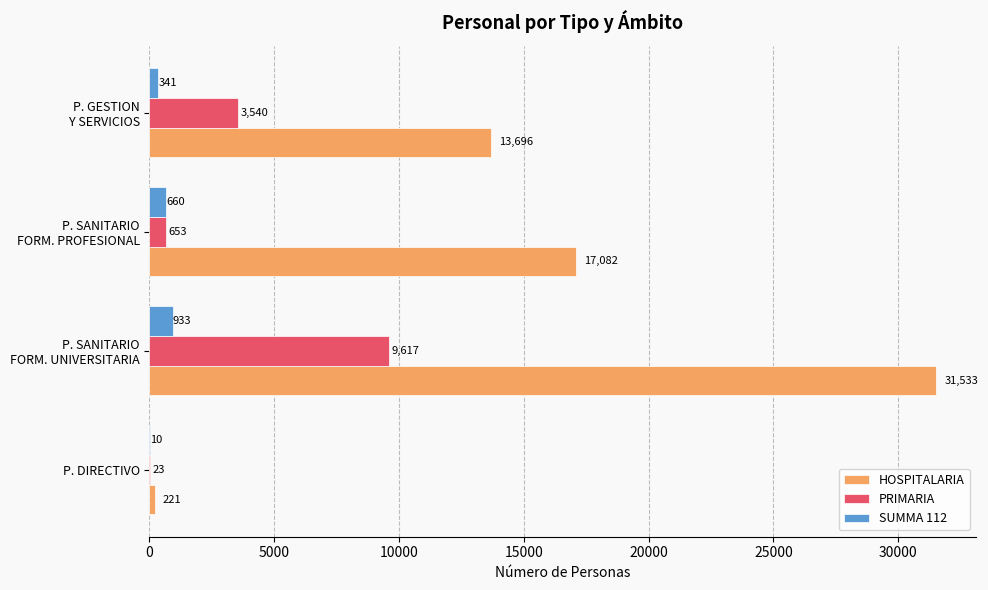

What is the greatest value displayed?

31533